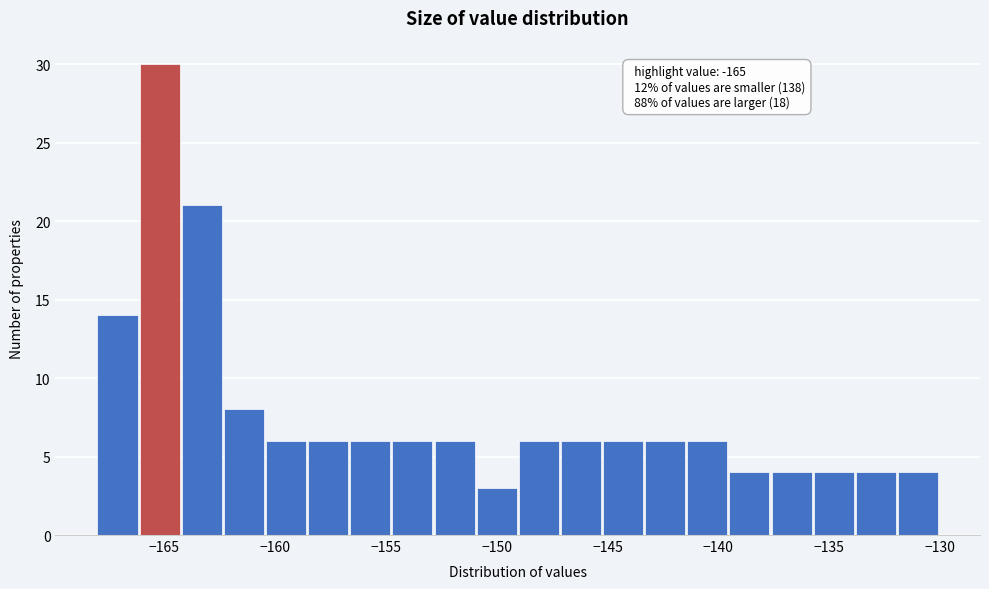

Around what value on the x-axis is the tallest bar? Give the approximate position of its centre, as read against the axis.

-165.0